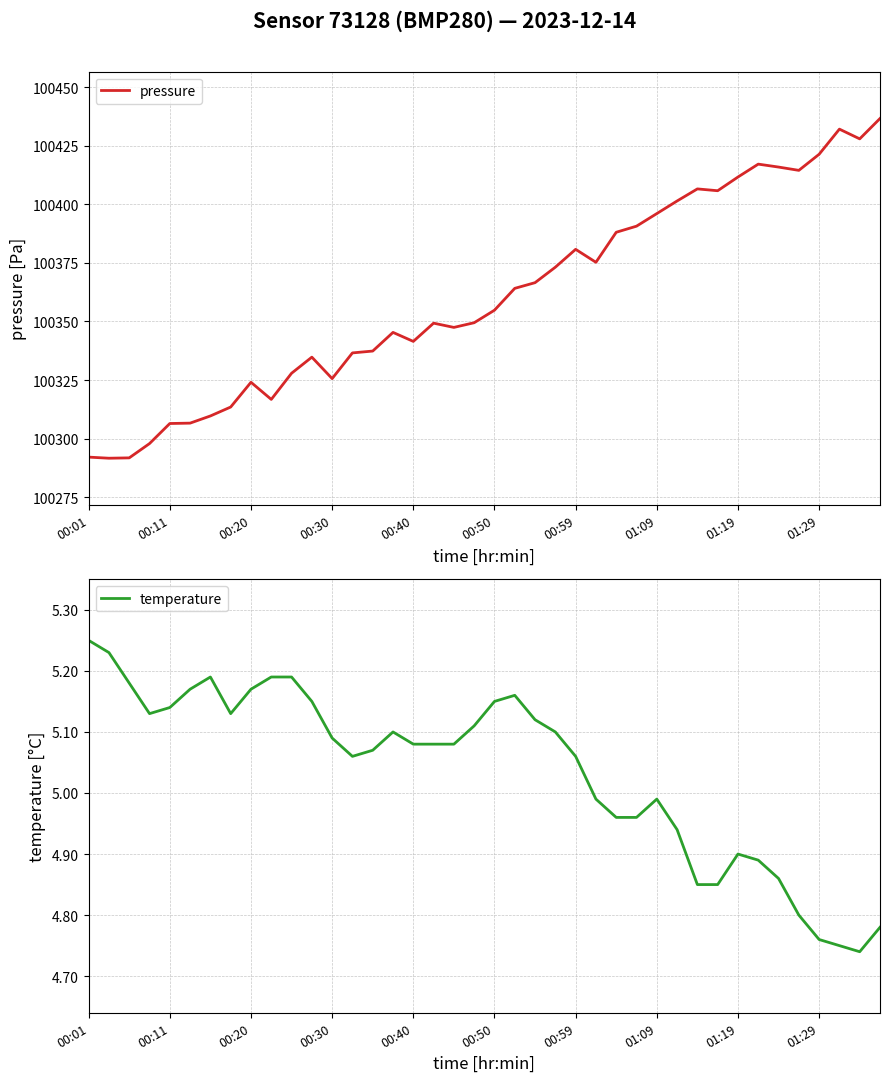

Which series has the widest spread of values?

pressure